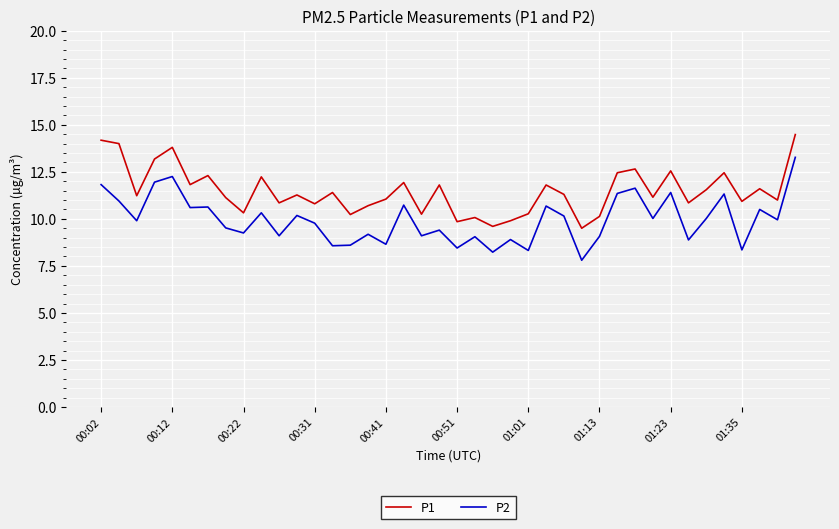

What is the average value of the P1 series?

11.5